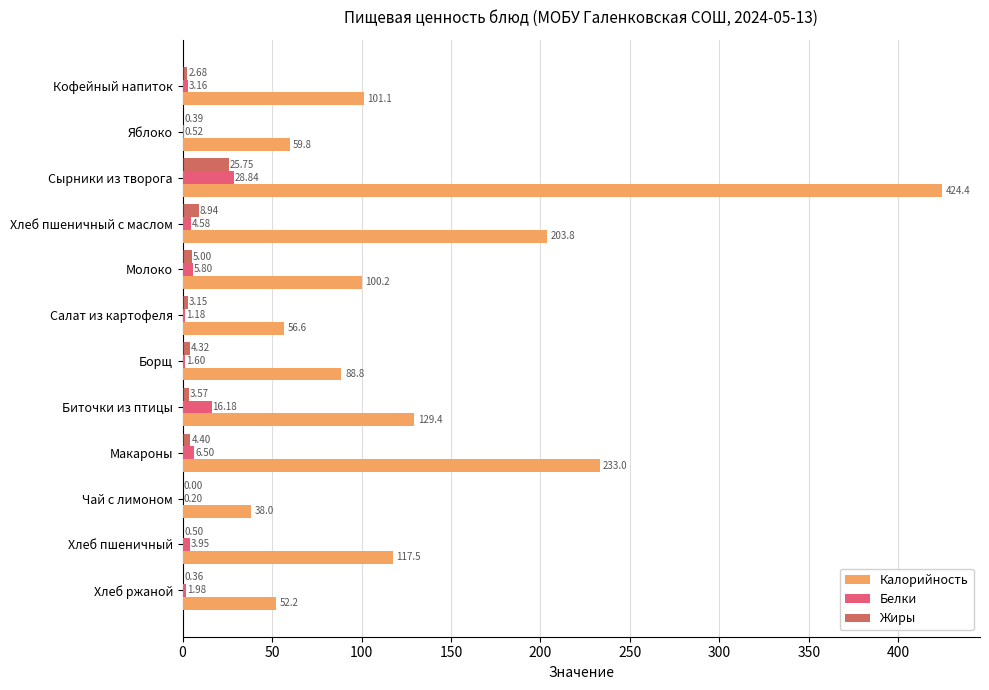

Where is Калорийность nearest to the value 231?

Макароны